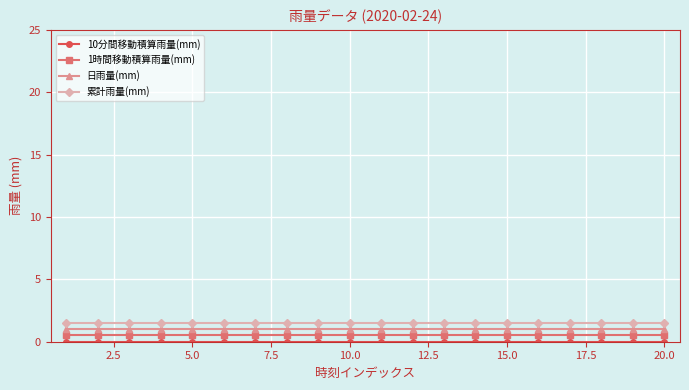

What is the lowest value of the 累計雨量(mm) series?

1.5